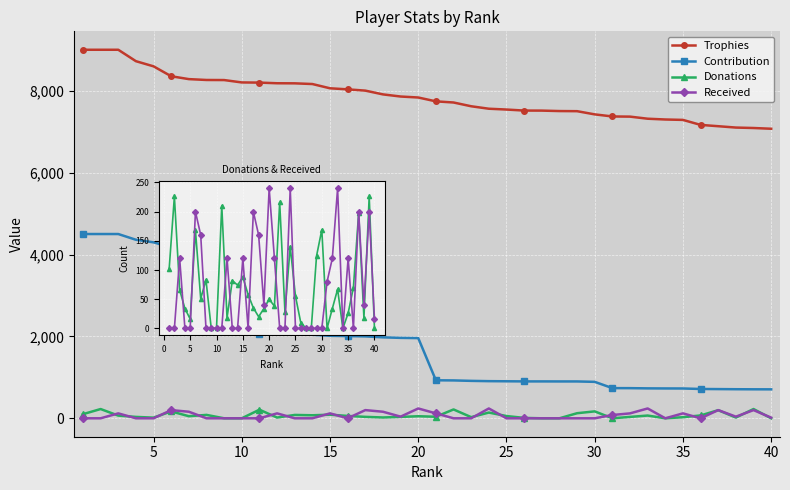

What is the maximum value shown in the chart?

9000